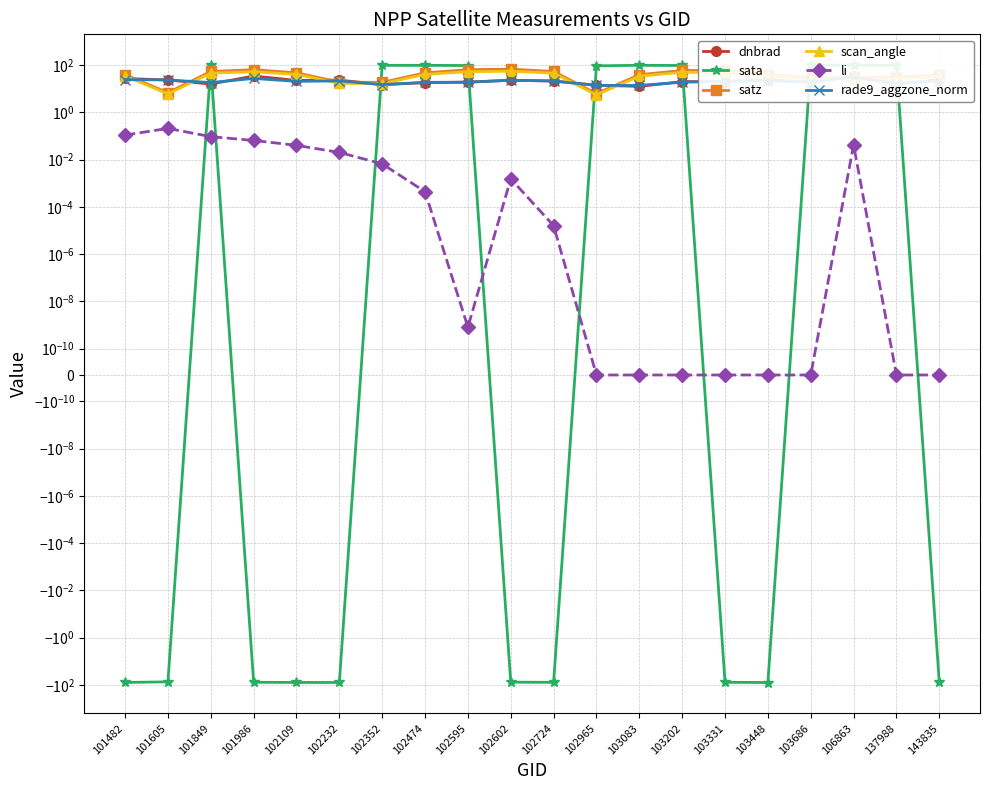

Reading left to right, extract all data points from this chart.

dnbrad: 101482=27.0	101605=23.4	101849=15.7	101986=34.4	102109=22.3	102232=23.1	102352=14.8	102474=18.0	102595=19.0	102602=22.9	102724=21.1	102965=14.0	103083=12.5	103202=19.9	103331=20.0	103448=23.6	103686=19.1	106863=33.7	137988=16.0	143835=23.9
sata: 101482=-78.4	101605=-74.0	101849=96.4	101986=-77.1	102109=-78.6	102232=-78.8	102352=97.2	102474=97.1	102595=95.7	102602=-76.4	102724=-77.6	102965=92.8	103083=97.6	103202=95.9	103331=-77.2	103448=-79.2	103686=98.6	106863=98.0	137988=97.7	143835=-78.0
satz: 101482=39.4	101605=6.8	101849=53.5	101986=63.4	102109=47.1	102232=19.1	102352=18.5	102474=47.0	102595=63.6	102602=67.2	102724=53.5	102965=6.2	103083=39.1	103202=59.0	103331=58.9	103448=39.4	103686=29.6	106863=29.8	137988=30.5	143835=38.4
scan_angle: 101482=34.1	101605=6.0	101849=45.4	101986=52.3	102109=40.4	102232=16.8	102352=16.3	102474=40.3	102595=52.5	102602=54.7	102724=45.4	102965=5.5	103083=33.9	103202=49.4	103331=49.3	103448=34.2	103686=25.9	106863=26.1	137988=26.7	143835=33.4
li: 101482=0.1	101605=0.2	101849=0.1	101986=0.1	102109=0.0	102232=0.0	102352=0.0	102474=0.0	102595=0.0	102602=0.0	102724=0.0	102965=0.0	103083=0.0	103202=0.0	103331=0.0	103448=0.0	103686=0.0	106863=0.0	137988=0.0	143835=0.0
rade9_aggzone_norm: 101482=24.3	101605=23.4	101849=18.2	101986=27.1	102109=20.5	102232=21.3	102352=14.9	102474=18.6	102595=18.8	102602=22.7	102724=21.1	102965=13.8	103083=13.8	103202=18.8	103331=20.6	103448=21.9	103686=19.1	106863=31.4	137988=16.4	143835=22.0